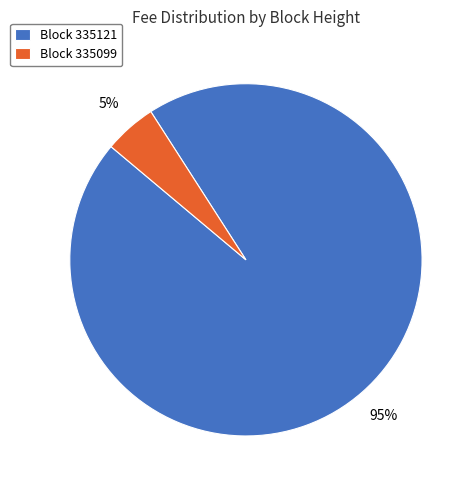

What percentage is the Block 335121 slice, to the nearest percent?

95%